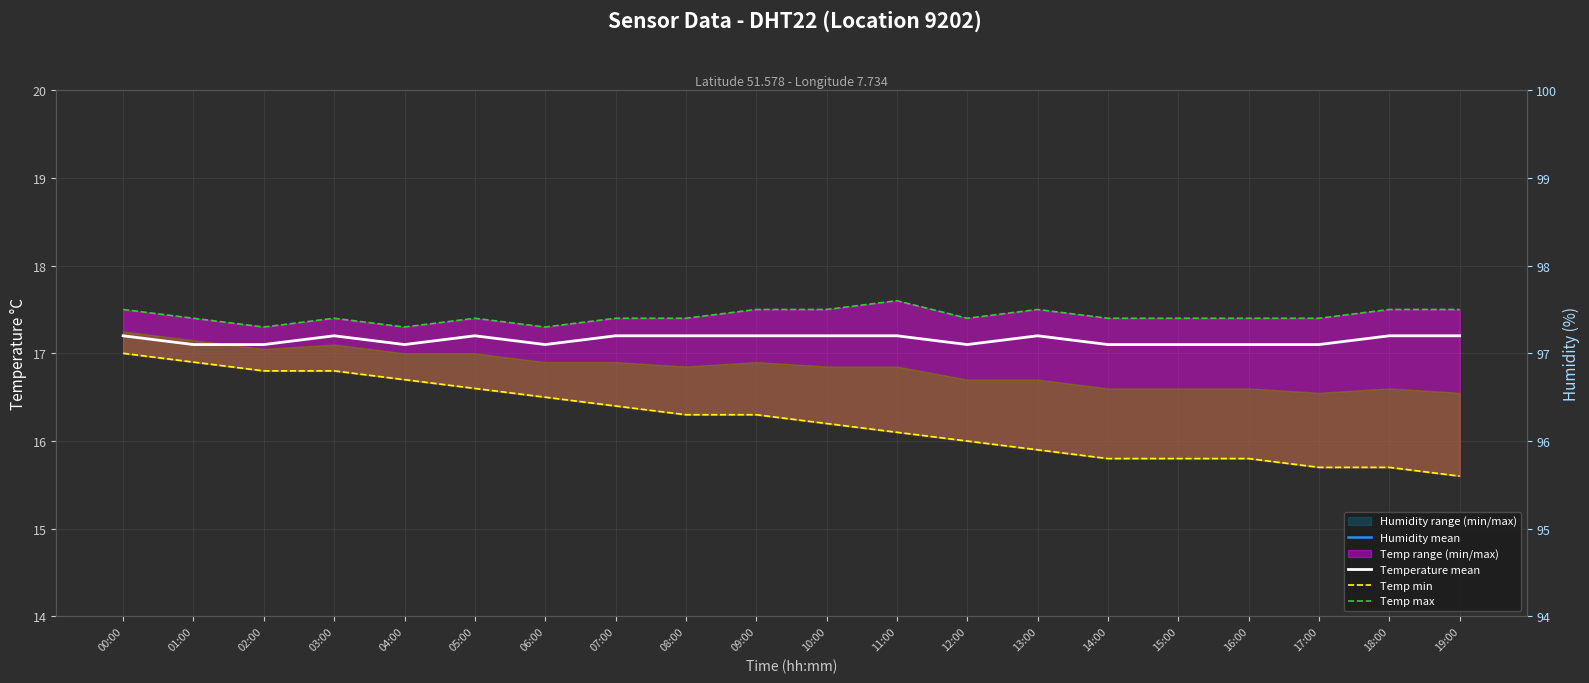

True or false: Temp min and Temperature mean cross at least once.

False